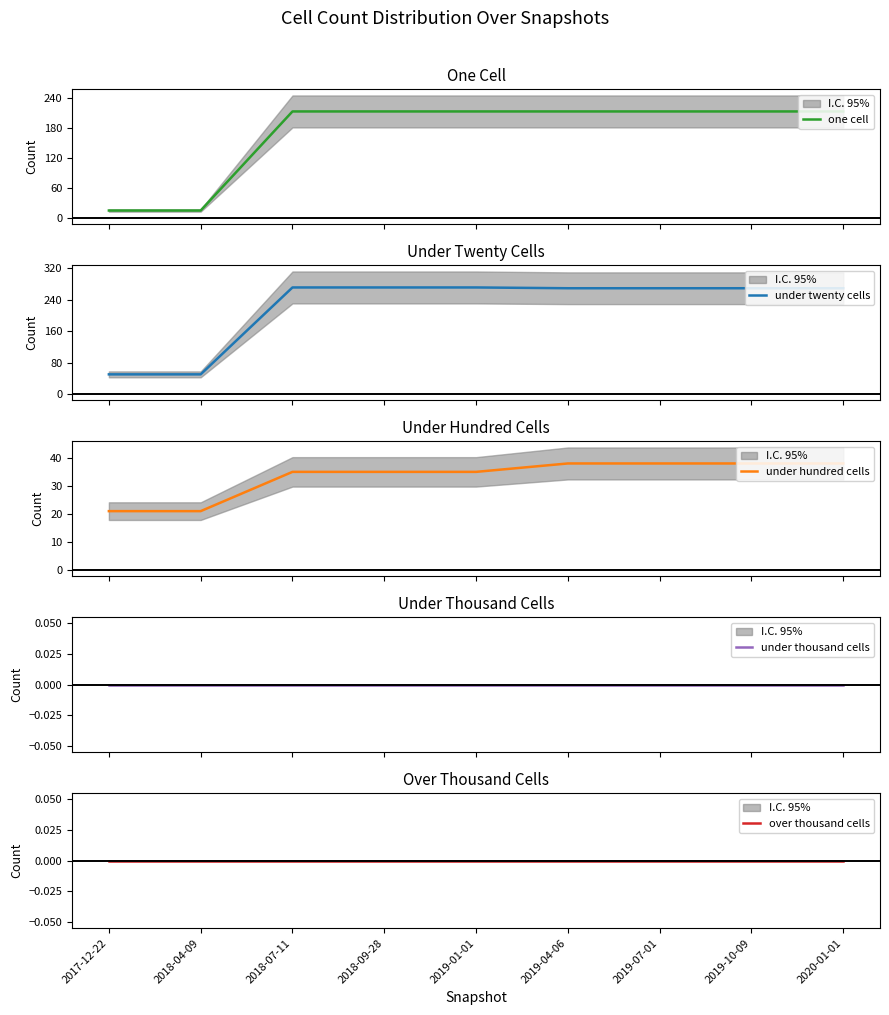

Reading right to left, list all the values displayed in this chart.

one cell: 213	213	213	213	213	213	213	15	15
under twenty cells: 269	269	269	269	271	271	271	50	50
under hundred cells: 38	38	38	38	35	35	35	21	21
under thousand cells: 0	0	0	0	0	0	0	0	0
over thousand cells: 0	0	0	0	0	0	0	0	0